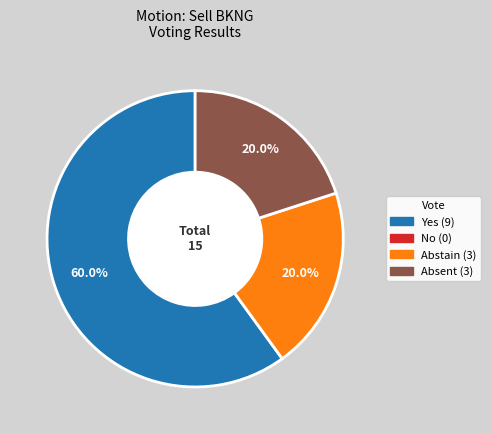

Is there any slice that represents more than half of the pie?

Yes